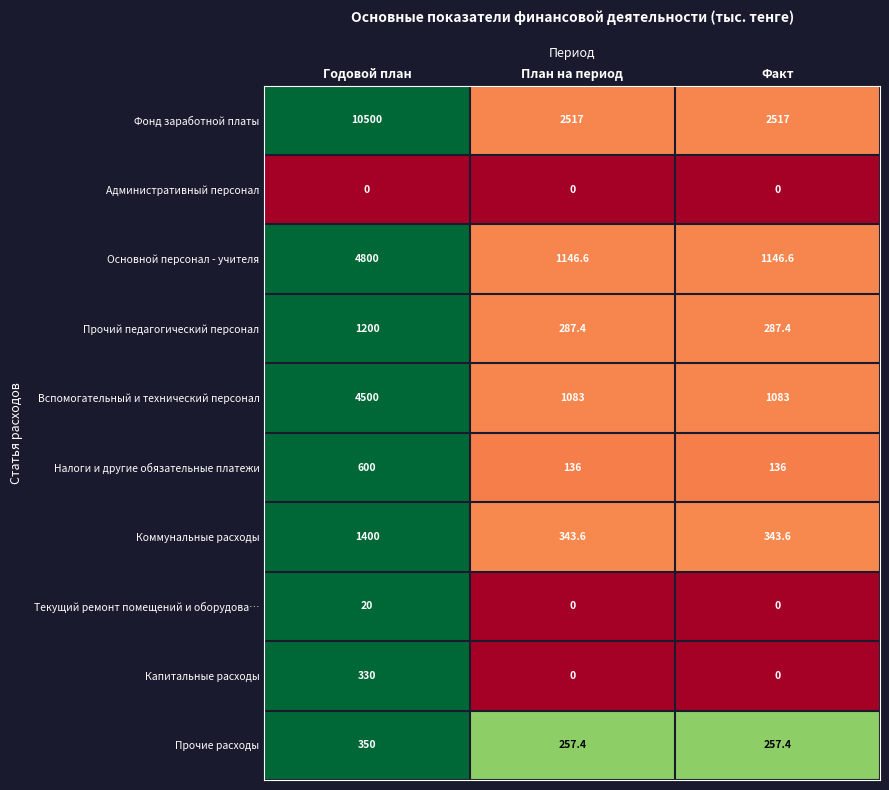

What is the spread (max minus min) of values at Факт?

2517.0